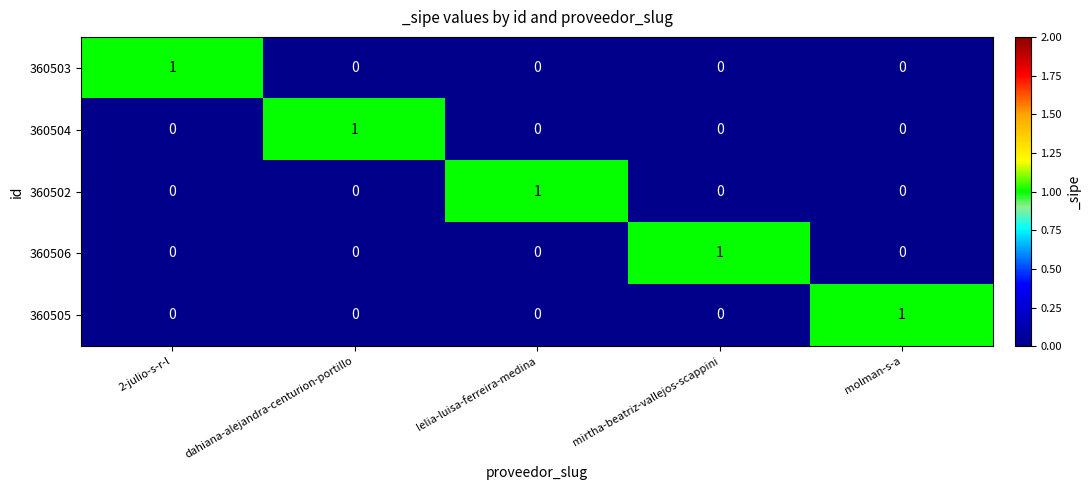

Is it true that 360503 equals 1 at lelia-luisa-ferreira-medina?

False